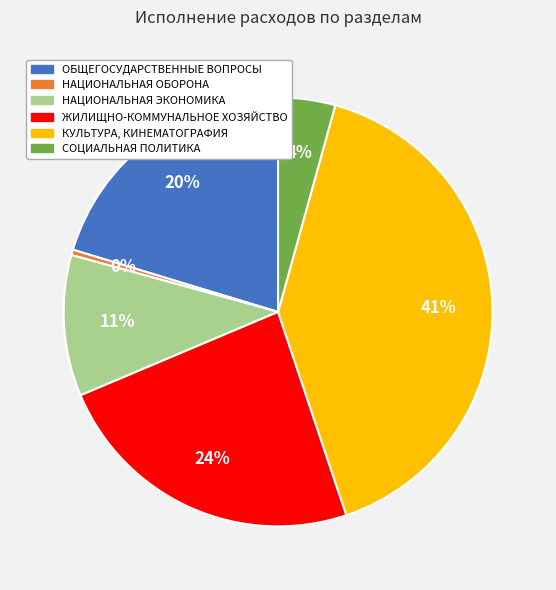

Does КУЛЬТУРА, КИНЕМАТОГРАФИЯ represent more than half of the total?

No